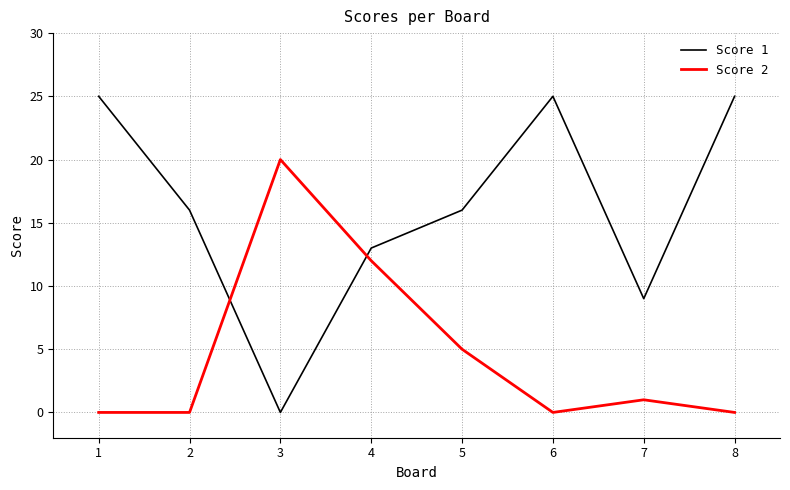

Where is Score 2 nearest to the value 10?

4